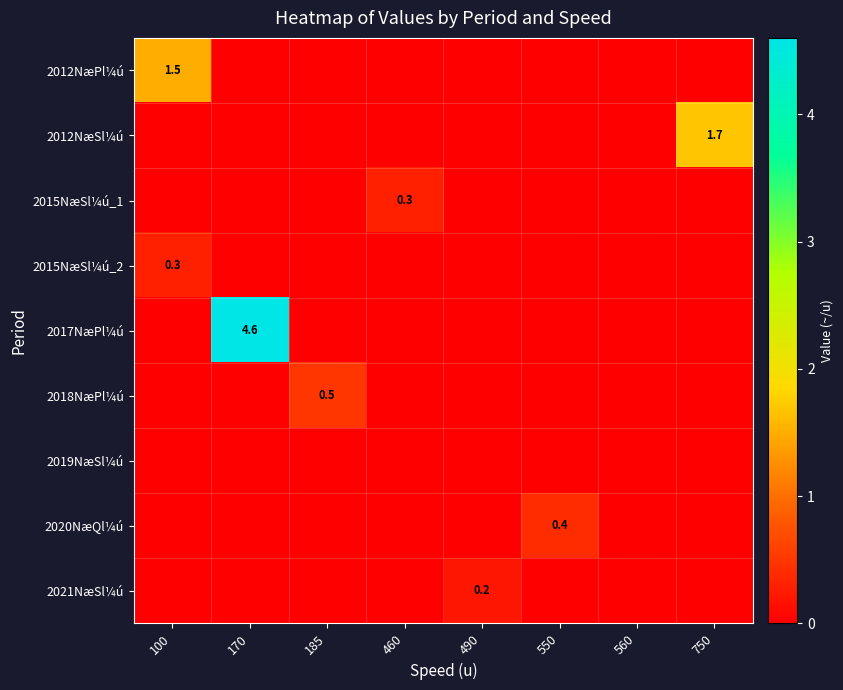

List the labels in order of 2019NæSl¼ú value, smallest first.

100, 170, 185, 460, 490, 550, 560, 750